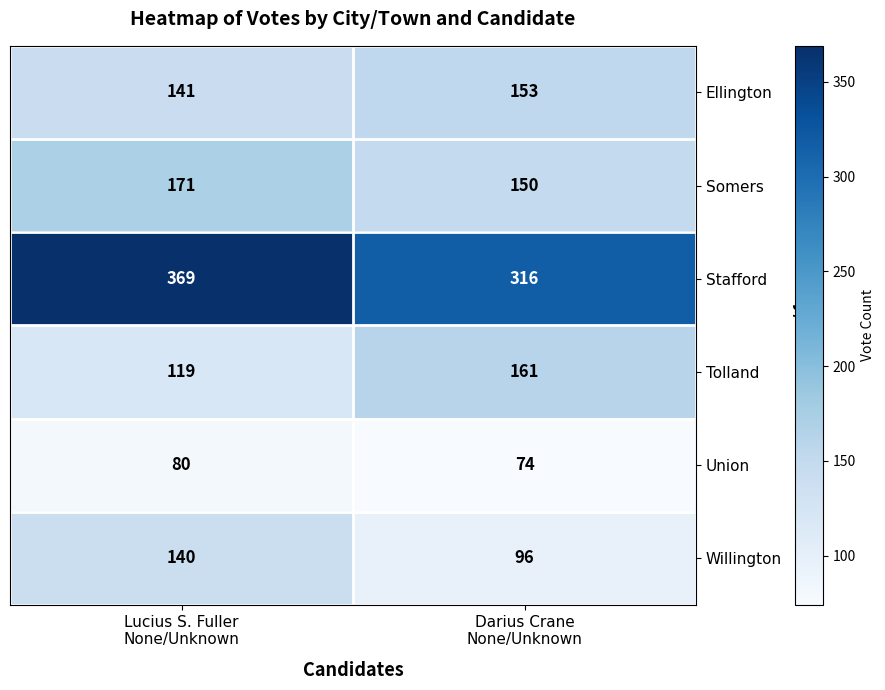

At how many categories does at least one series exceed 236?

2